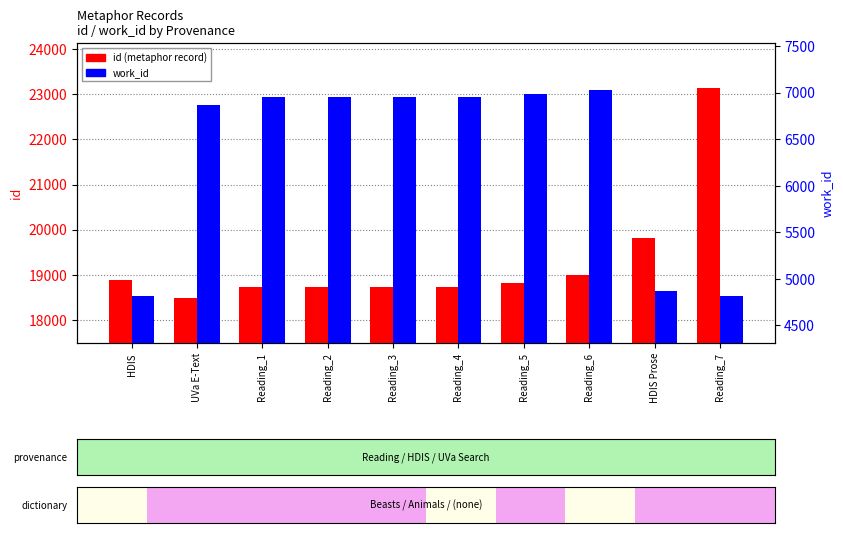

What is the difference between the id values at Reading_7 and UVa E-Text?

4653